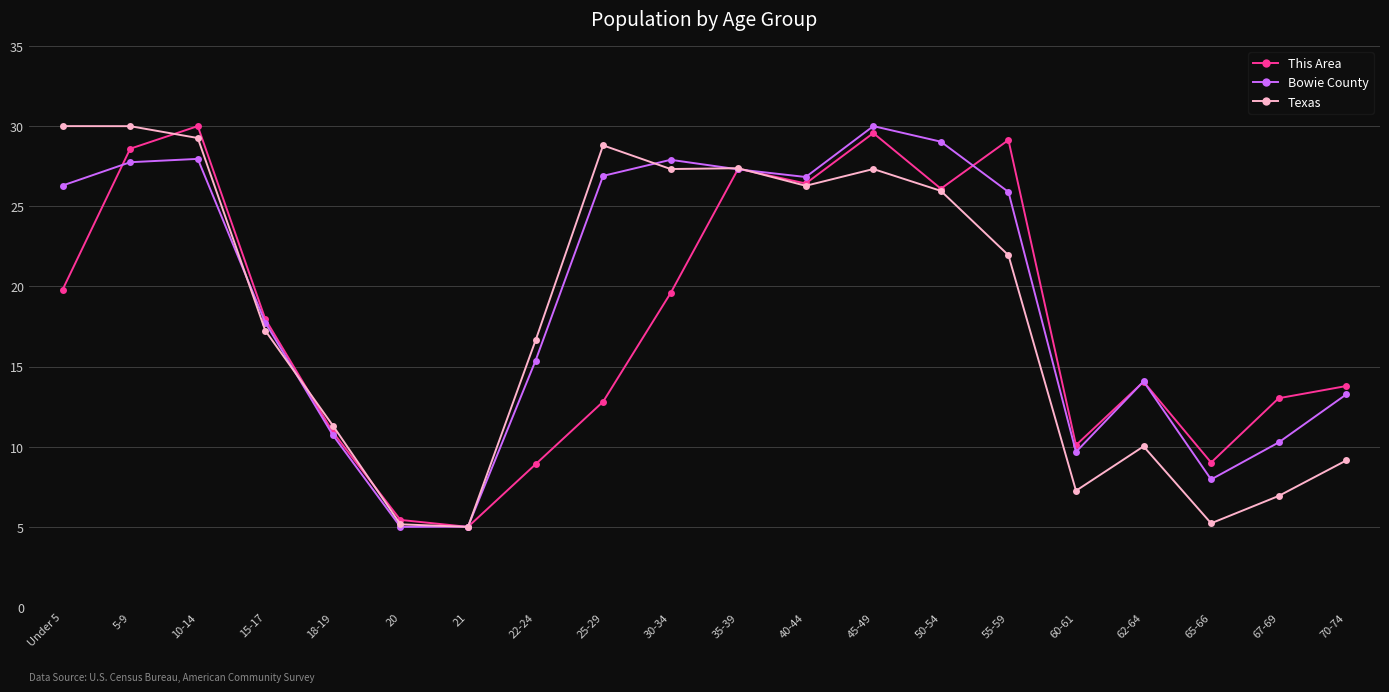

Is it true that This Area equals 29.1 at 15-17?

False